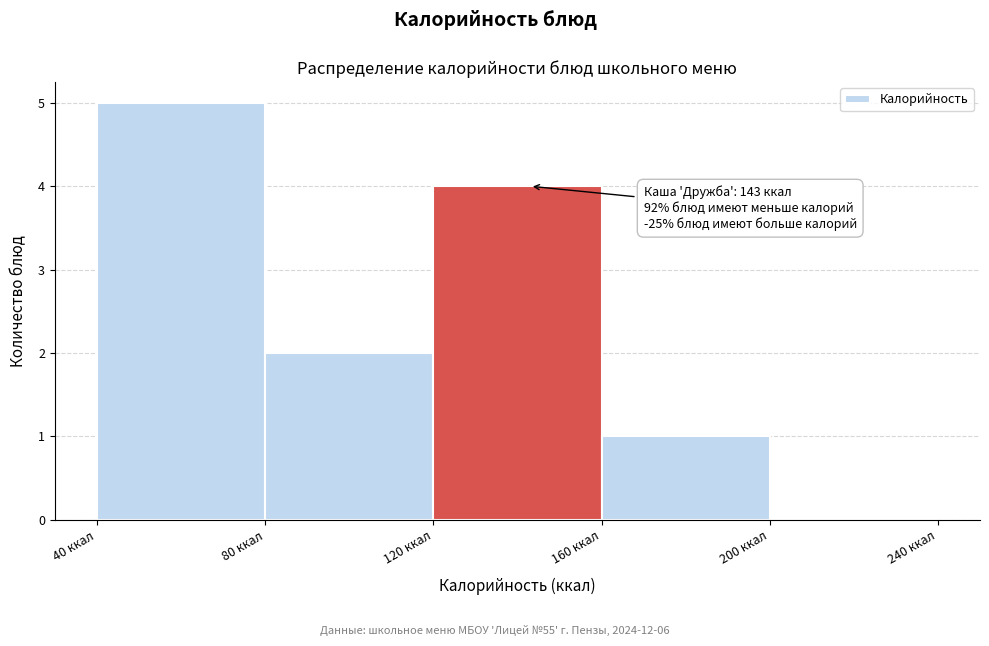

Over which range of the x-axis is the bar tallest?

40 to 80